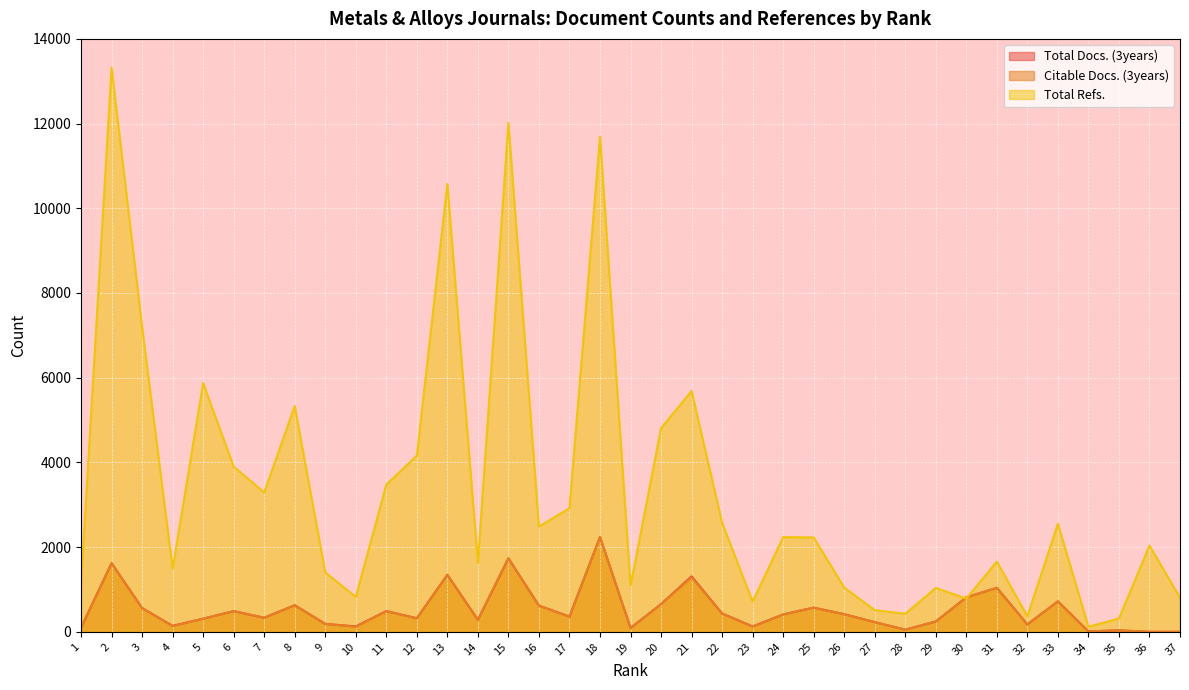

Reading left to right, what are all the values shown in this chart?

Total Docs. (3years): 95	1621	561	142	310	488	332	628	187	128	489	321	1346	283	1736	619	361	2240	90	655	1311	433	126	410	571	416	229	51	243	814	1039	175	719	10	35	0	0
Citable Docs. (3years): 94	1621	561	133	310	488	332	628	187	119	489	317	1346	283	1736	619	355	2240	88	655	1284	433	126	409	571	416	229	51	243	814	1039	175	719	10	34	0	0
Total Refs.: 1127	13319	7200	1489	5873	3900	3290	5331	1403	823	3476	4158	10576	1626	12012	2486	2918	11694	1086	4809	5686	2574	714	2237	2228	1045	512	426	1036	785	1660	367	2551	120	314	2036	807